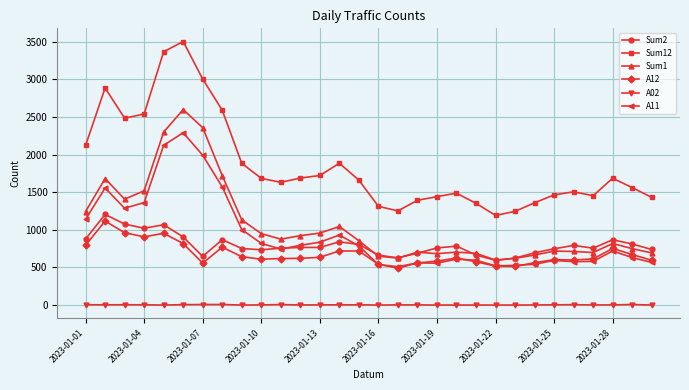

What is the greatest value displayed?

3505